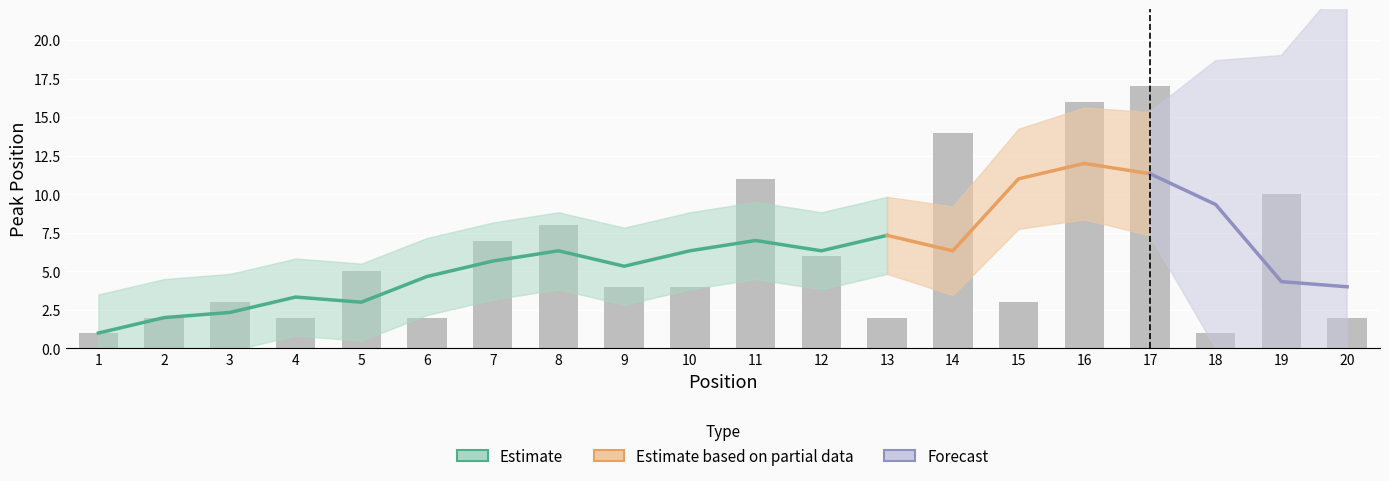

Approximately how many times larger is the value at 18 compared to 19?

0.1